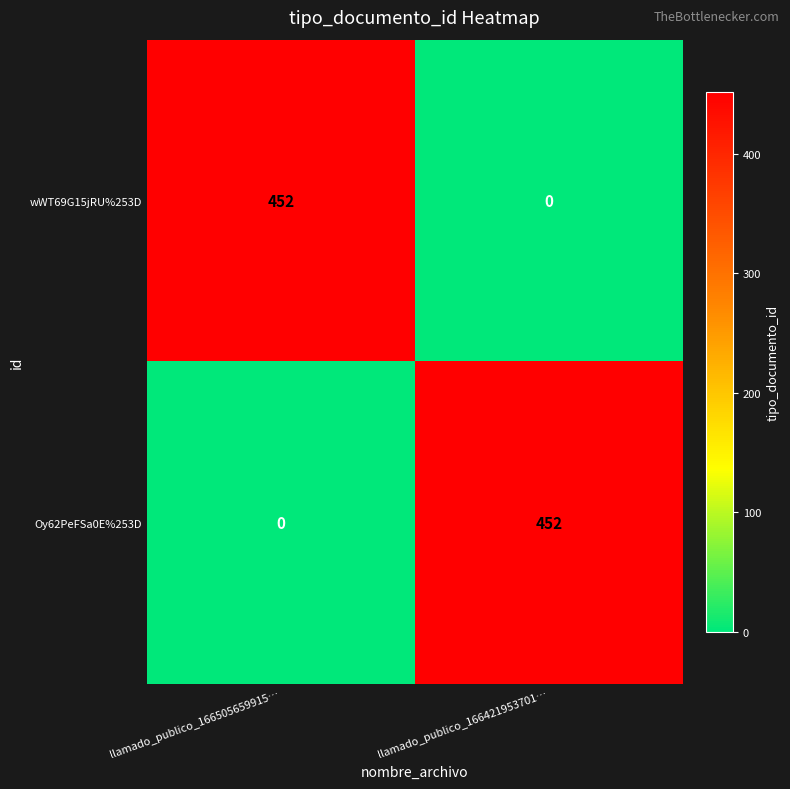

What is the highest value of the Oy62PeFSa0E%253D series?

452